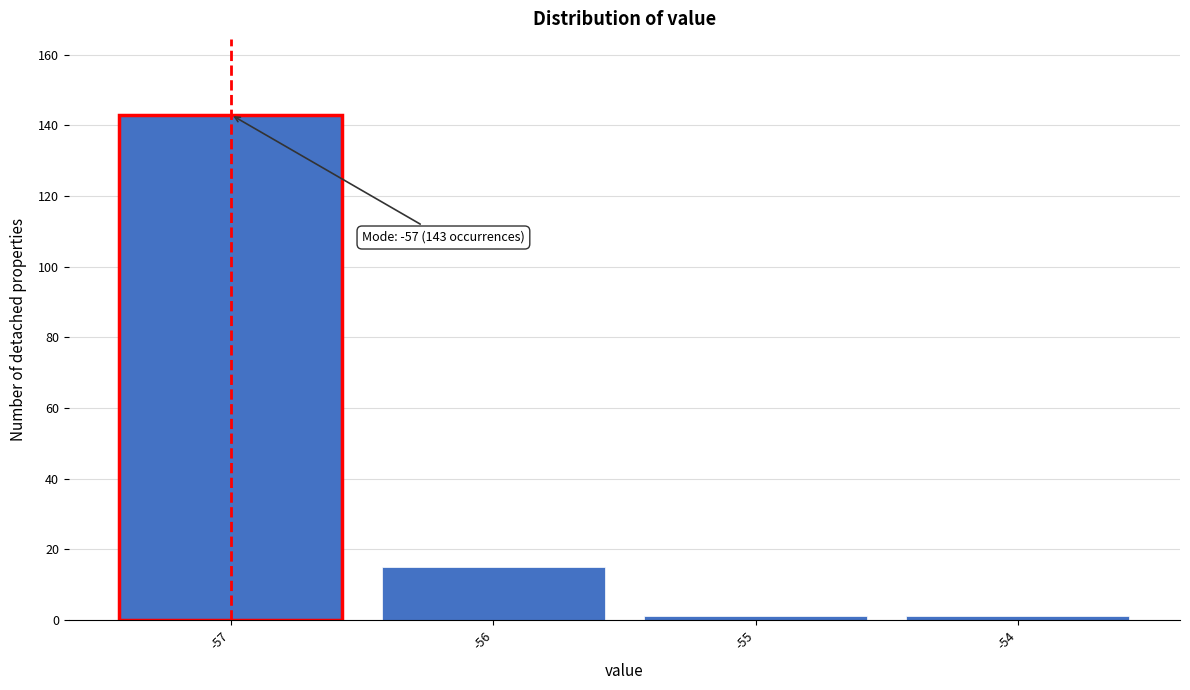

Which range on the x-axis has the tallest bar?

-57.5 to -56.5